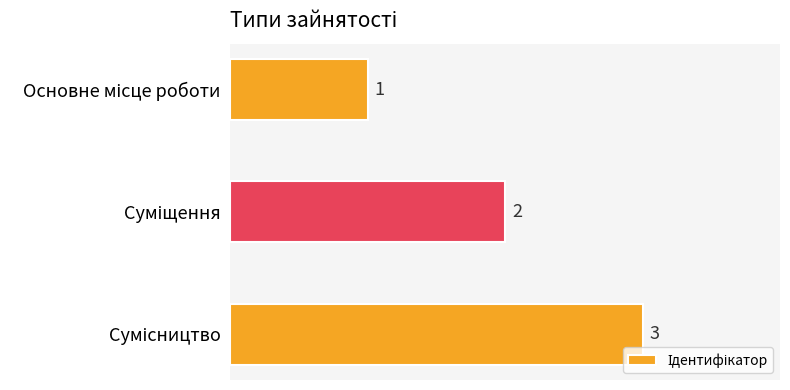

Are the bars grouped side by side (vs. stacked)?

No